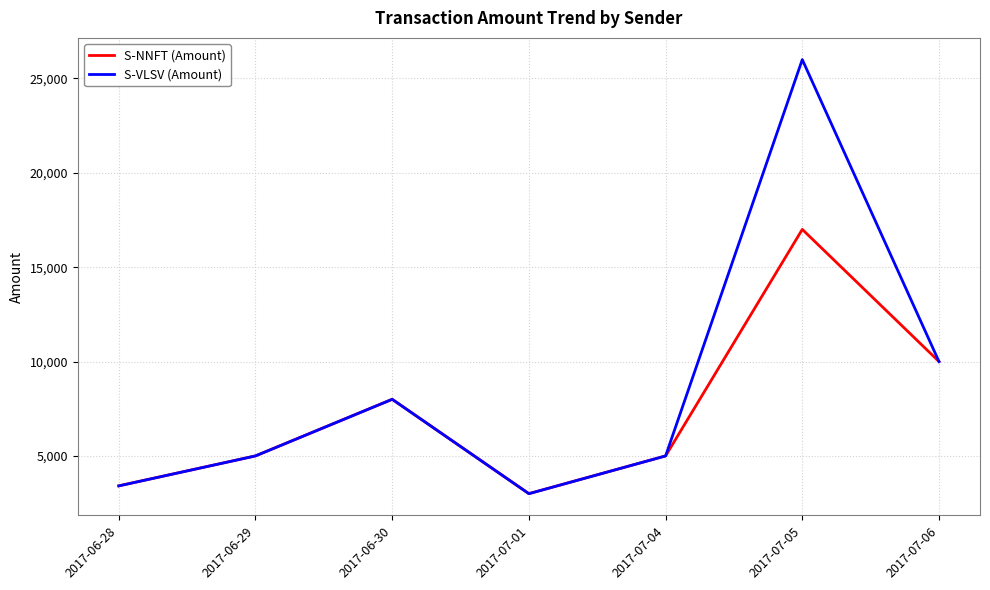

What is the spread (max minus min) of values at 2017-07-05?

8996